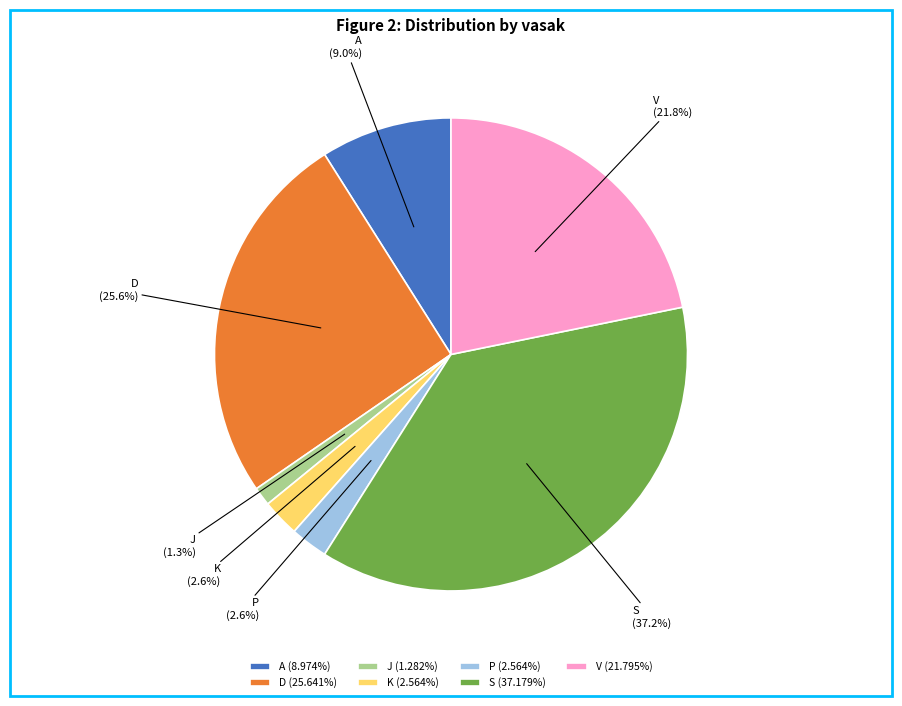

Does D (25.641%) represent more than half of the total?

No